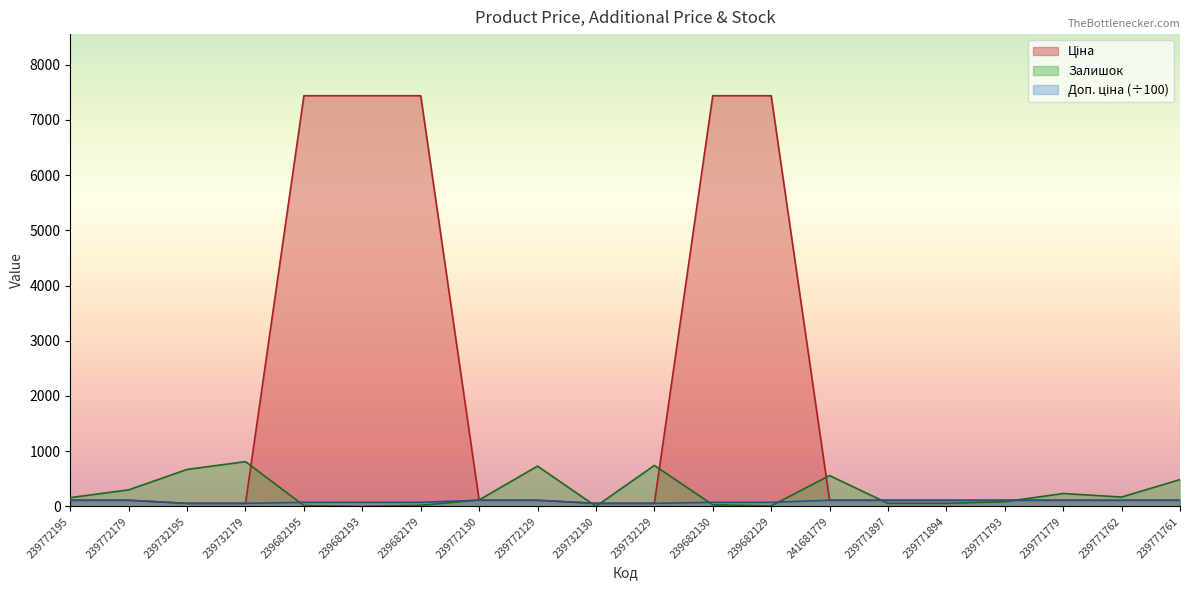

What are all the series names shown in the legend?

Ціна, Доп. ціна, Залишок